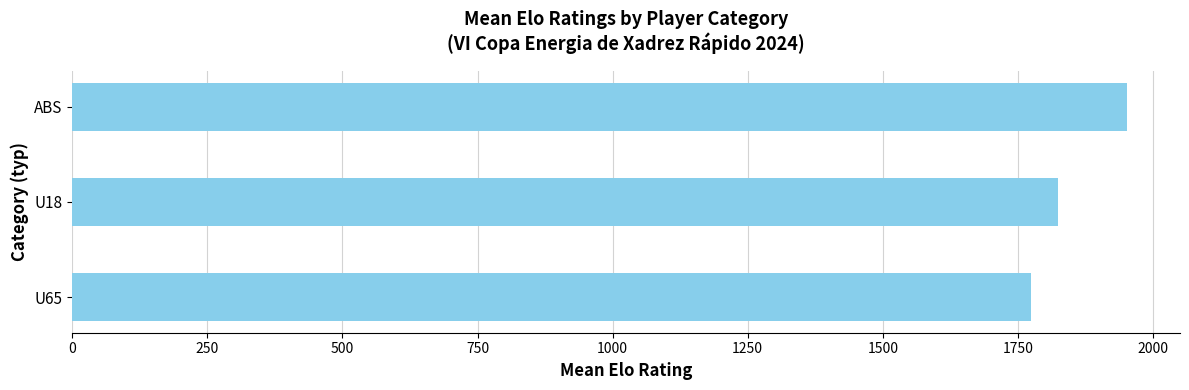

Reading bottom to top, what are all the values shown in this chart?

1774.0	1824.0	1952.2